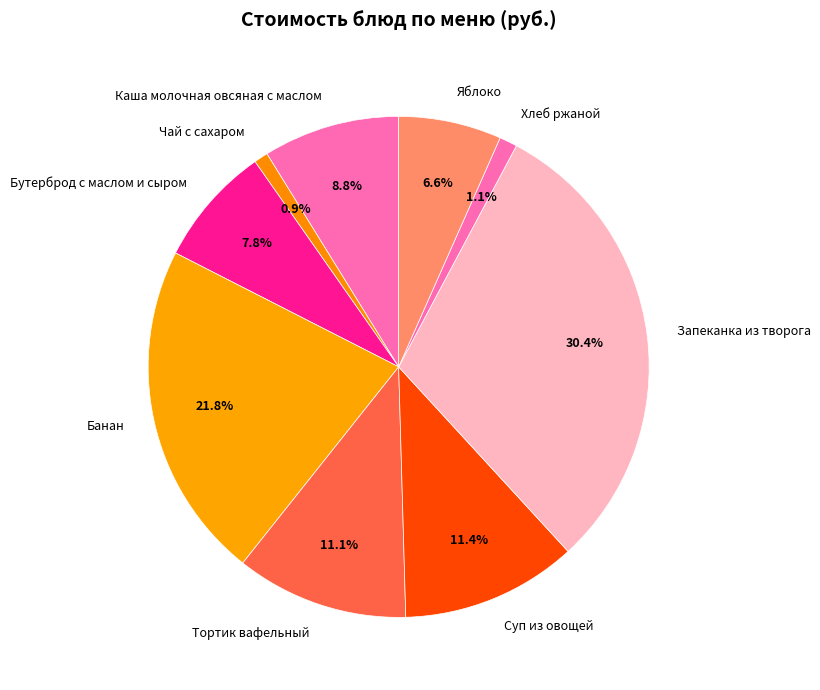

To the nearest percent, what portion does Хлеб ржаной represent?

1%